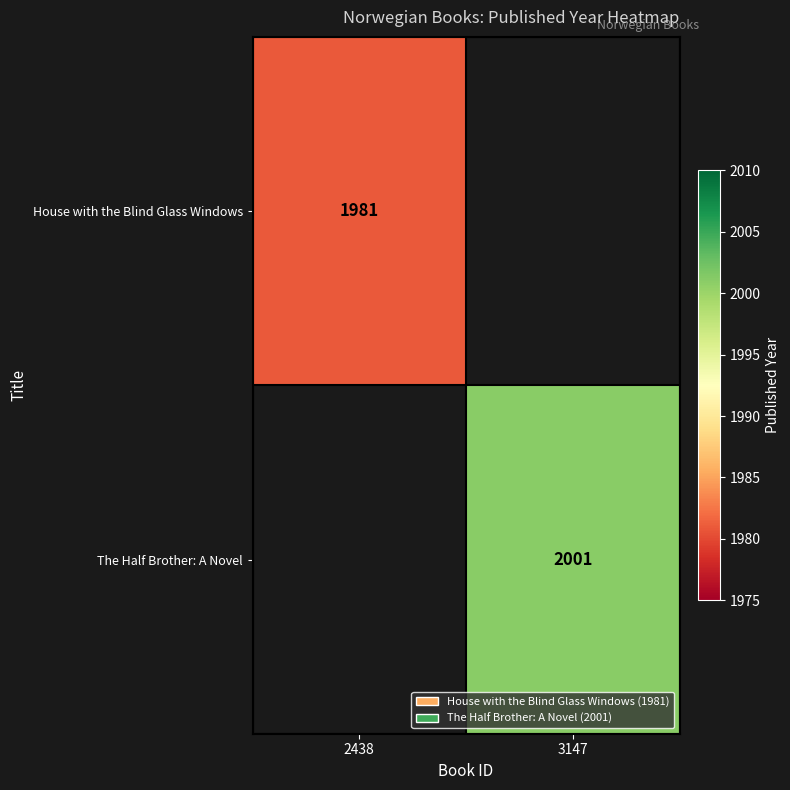

Is the value of House with the Blind Glass Windows at 2438 greater than the value of The Half Brother: A Novel at 3147?

No